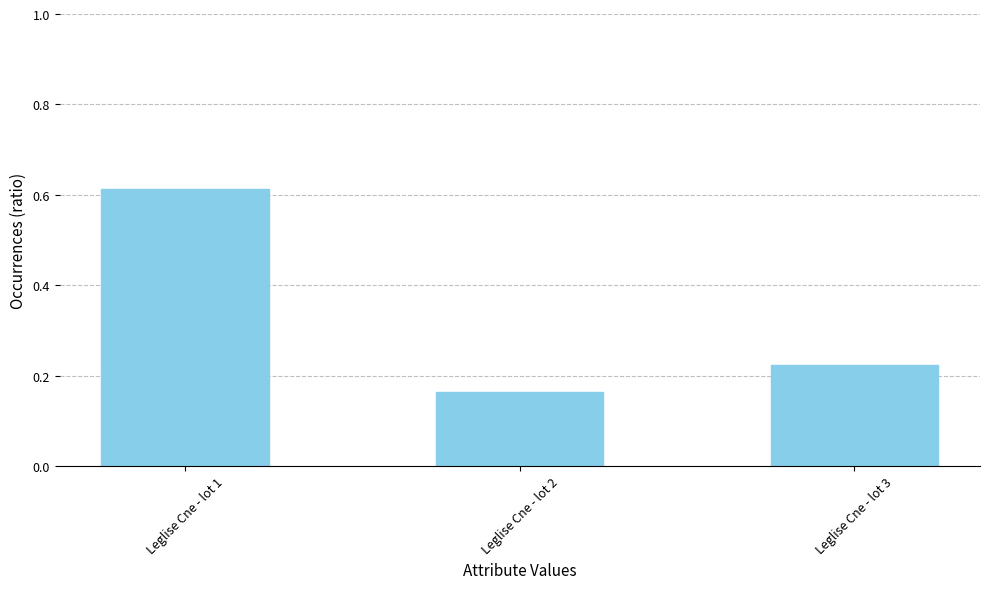

List the labels in order of value, smallest first.

Leglise Cne - lot 2, Leglise Cne - lot 3, Leglise Cne - lot 1